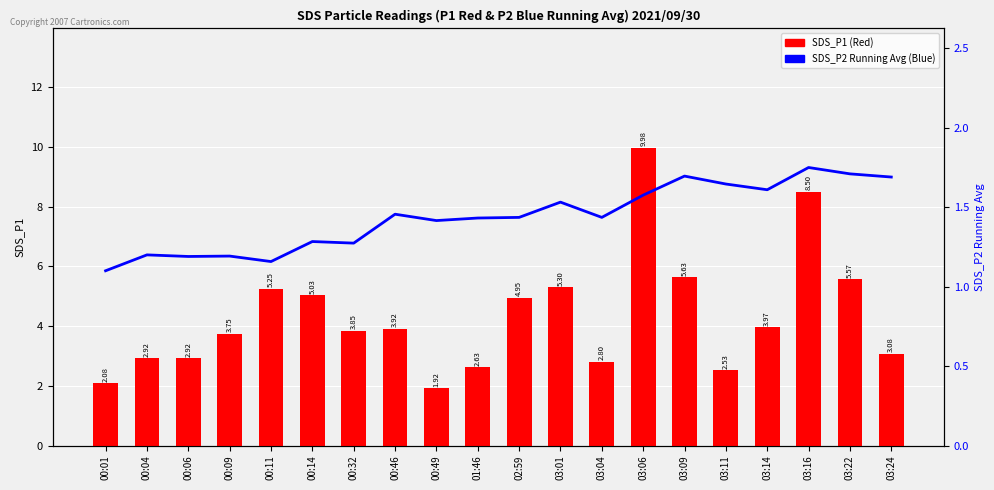

What is the spread (max minus min) of values at 00:14?

3.7